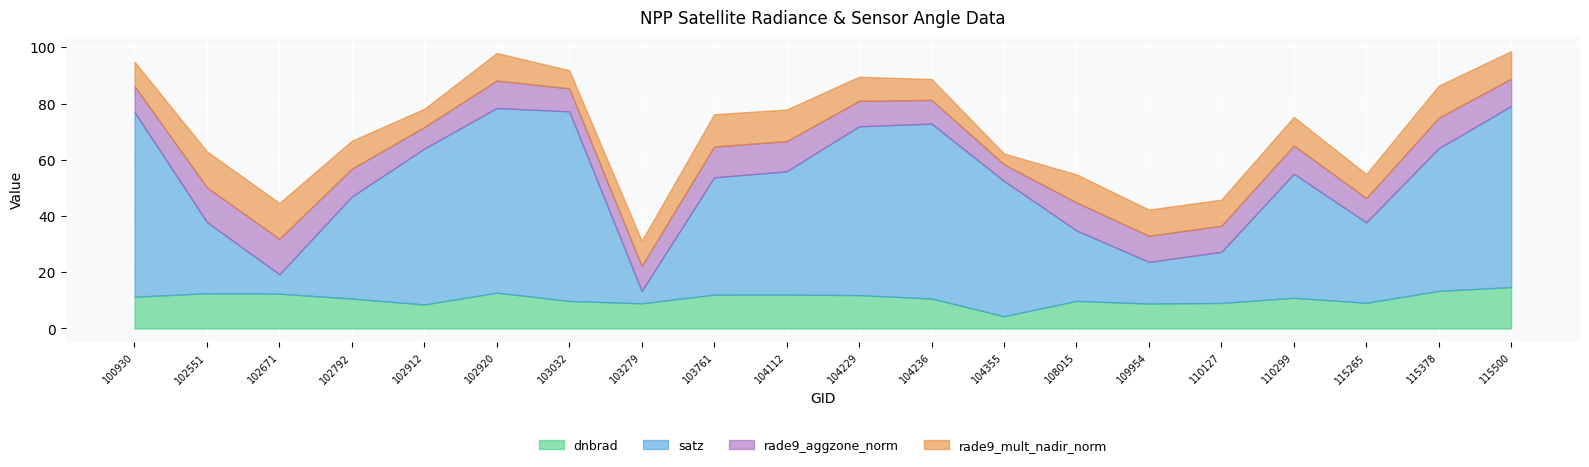

What is the greatest value displayed?

67.4